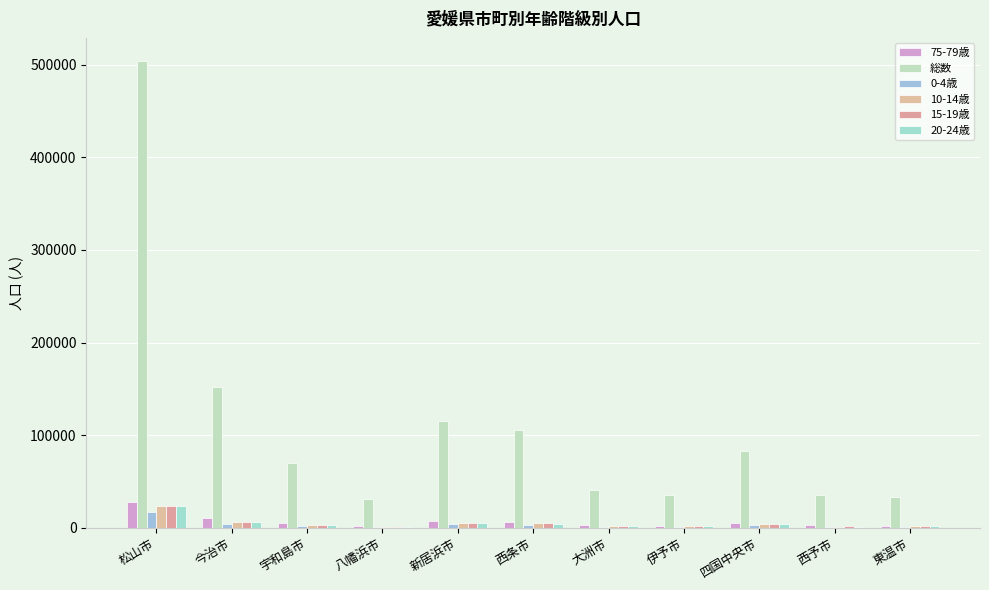

What position from the left is 東温市?

11